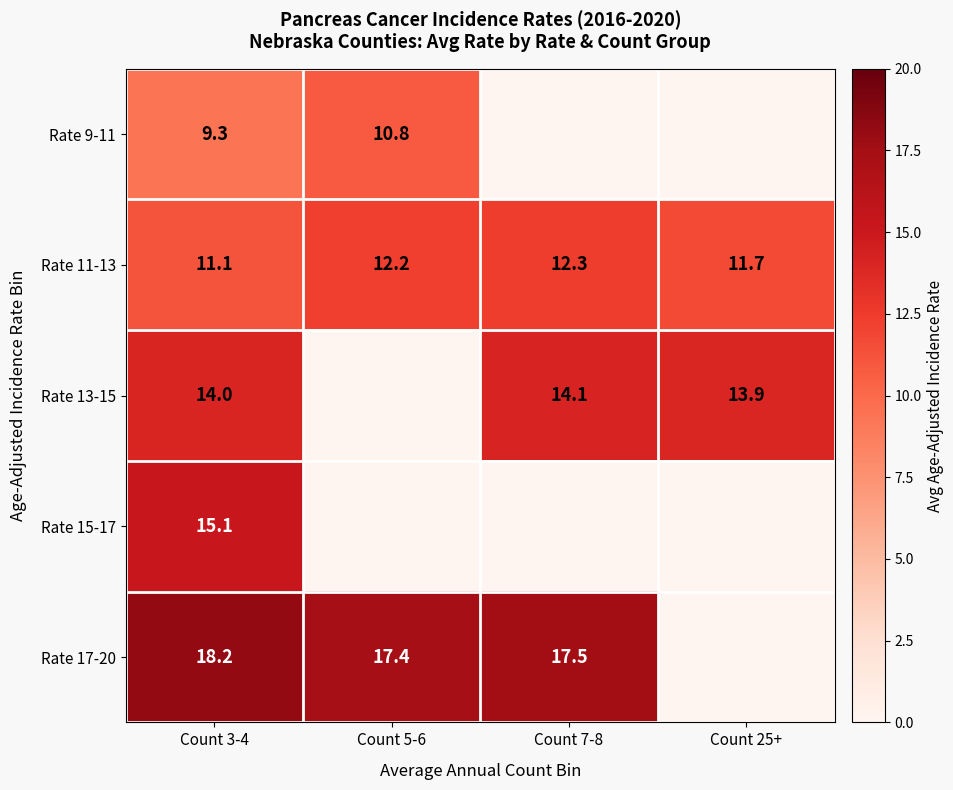

What is the sum of the Rate 11-13 values at Count 5-6 and Count 3-4?

23.3